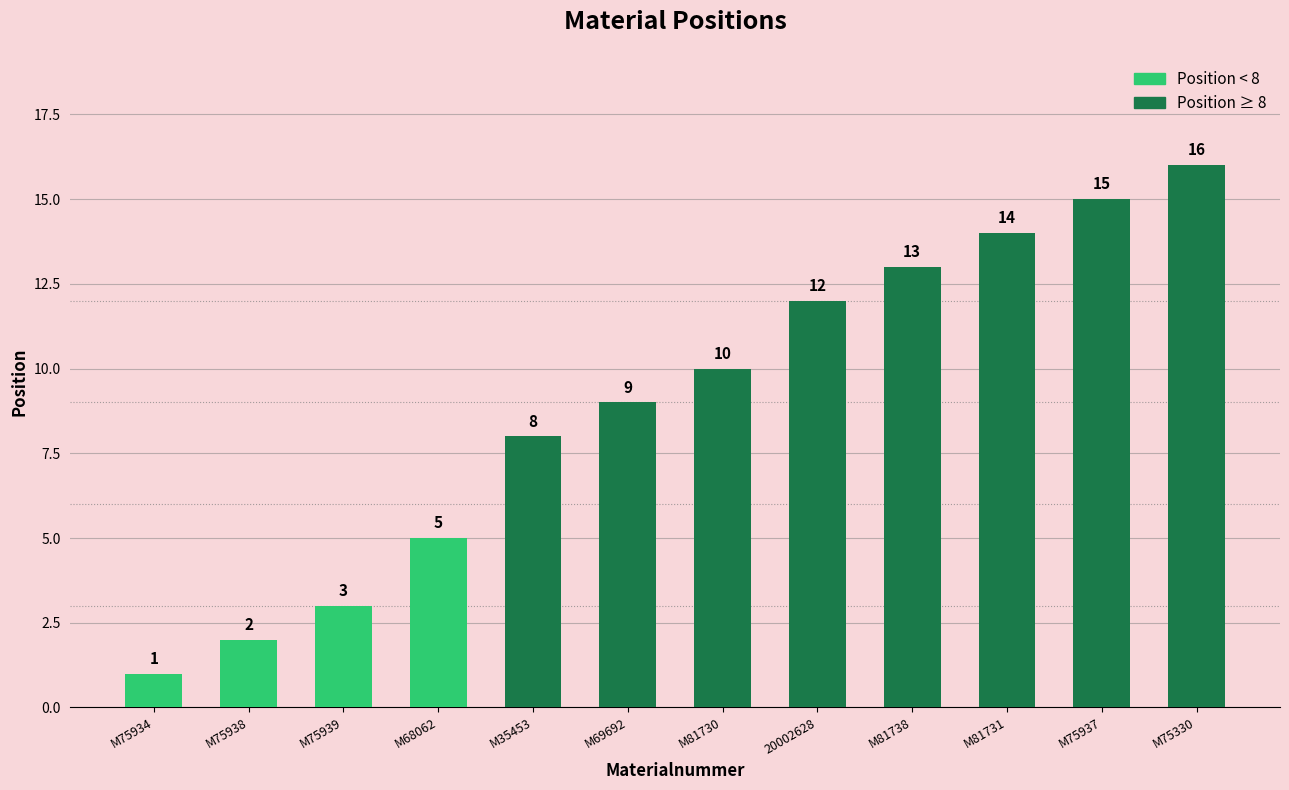

The value at M75939 is 3. True or false?

True